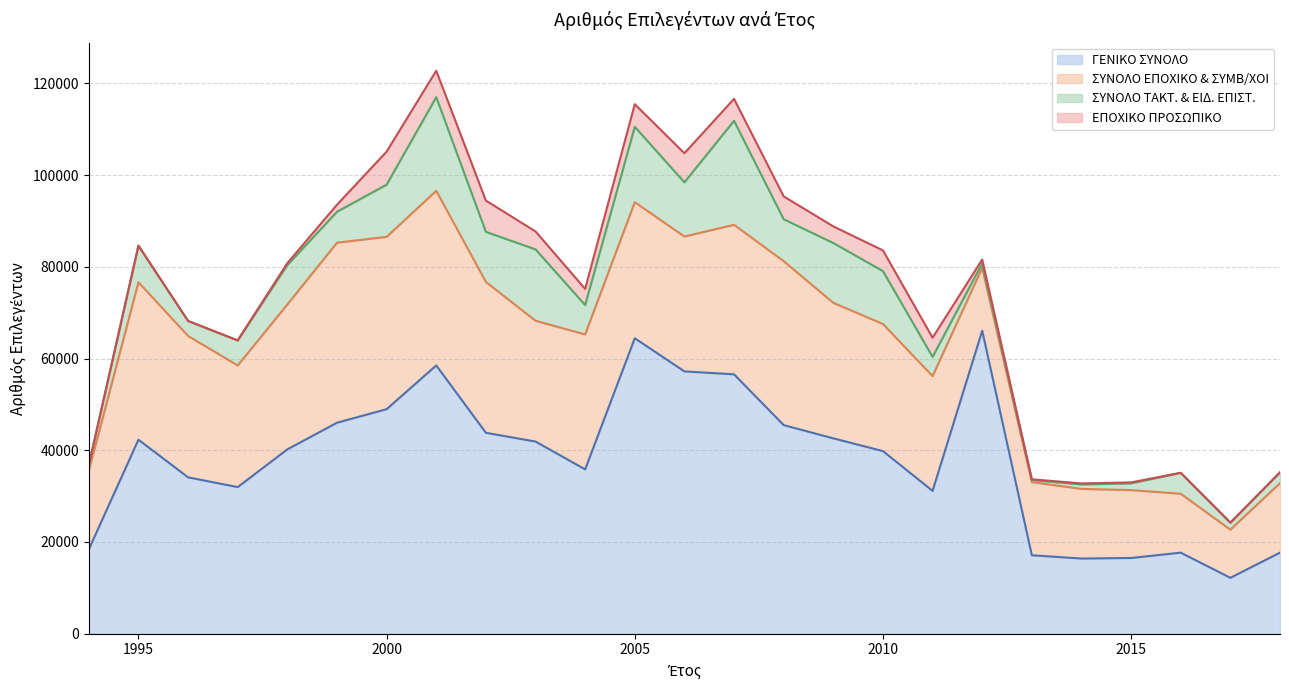

The value of ΕΠΟΧΙΚΟ ΠΡΟΣΩΠΙΚΟ at 2009 is 3628. True or false?

True